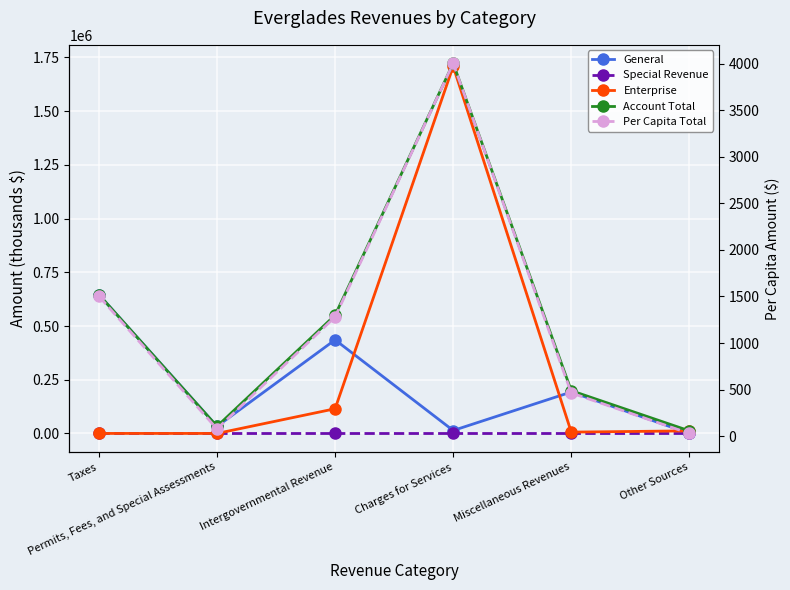

What is the maximum value for Enterprise?

1709049.0